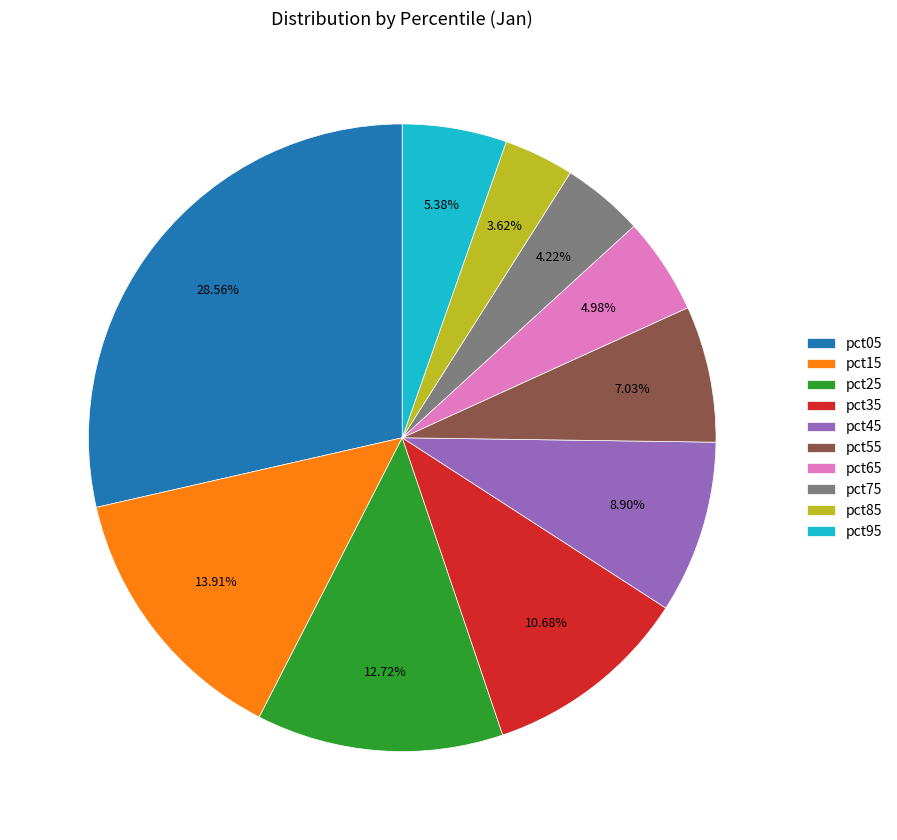

What portion of the pie excludes pct25?

87.3%